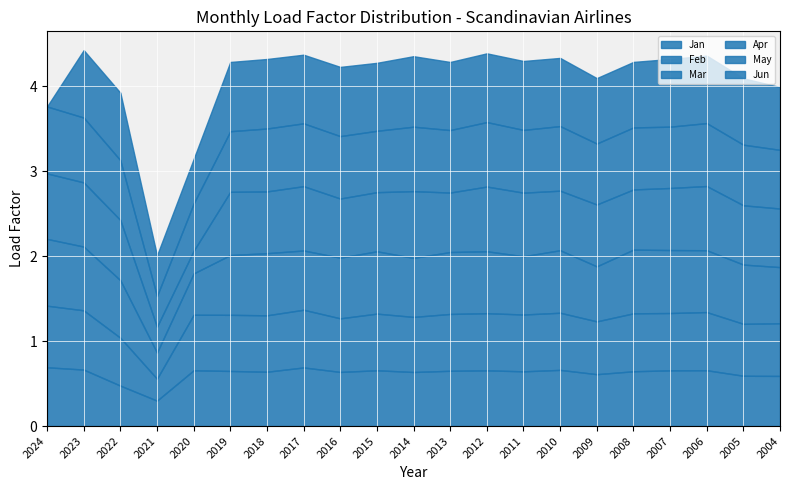

True or false: Jun has a value of 0.8 at 2007.

True